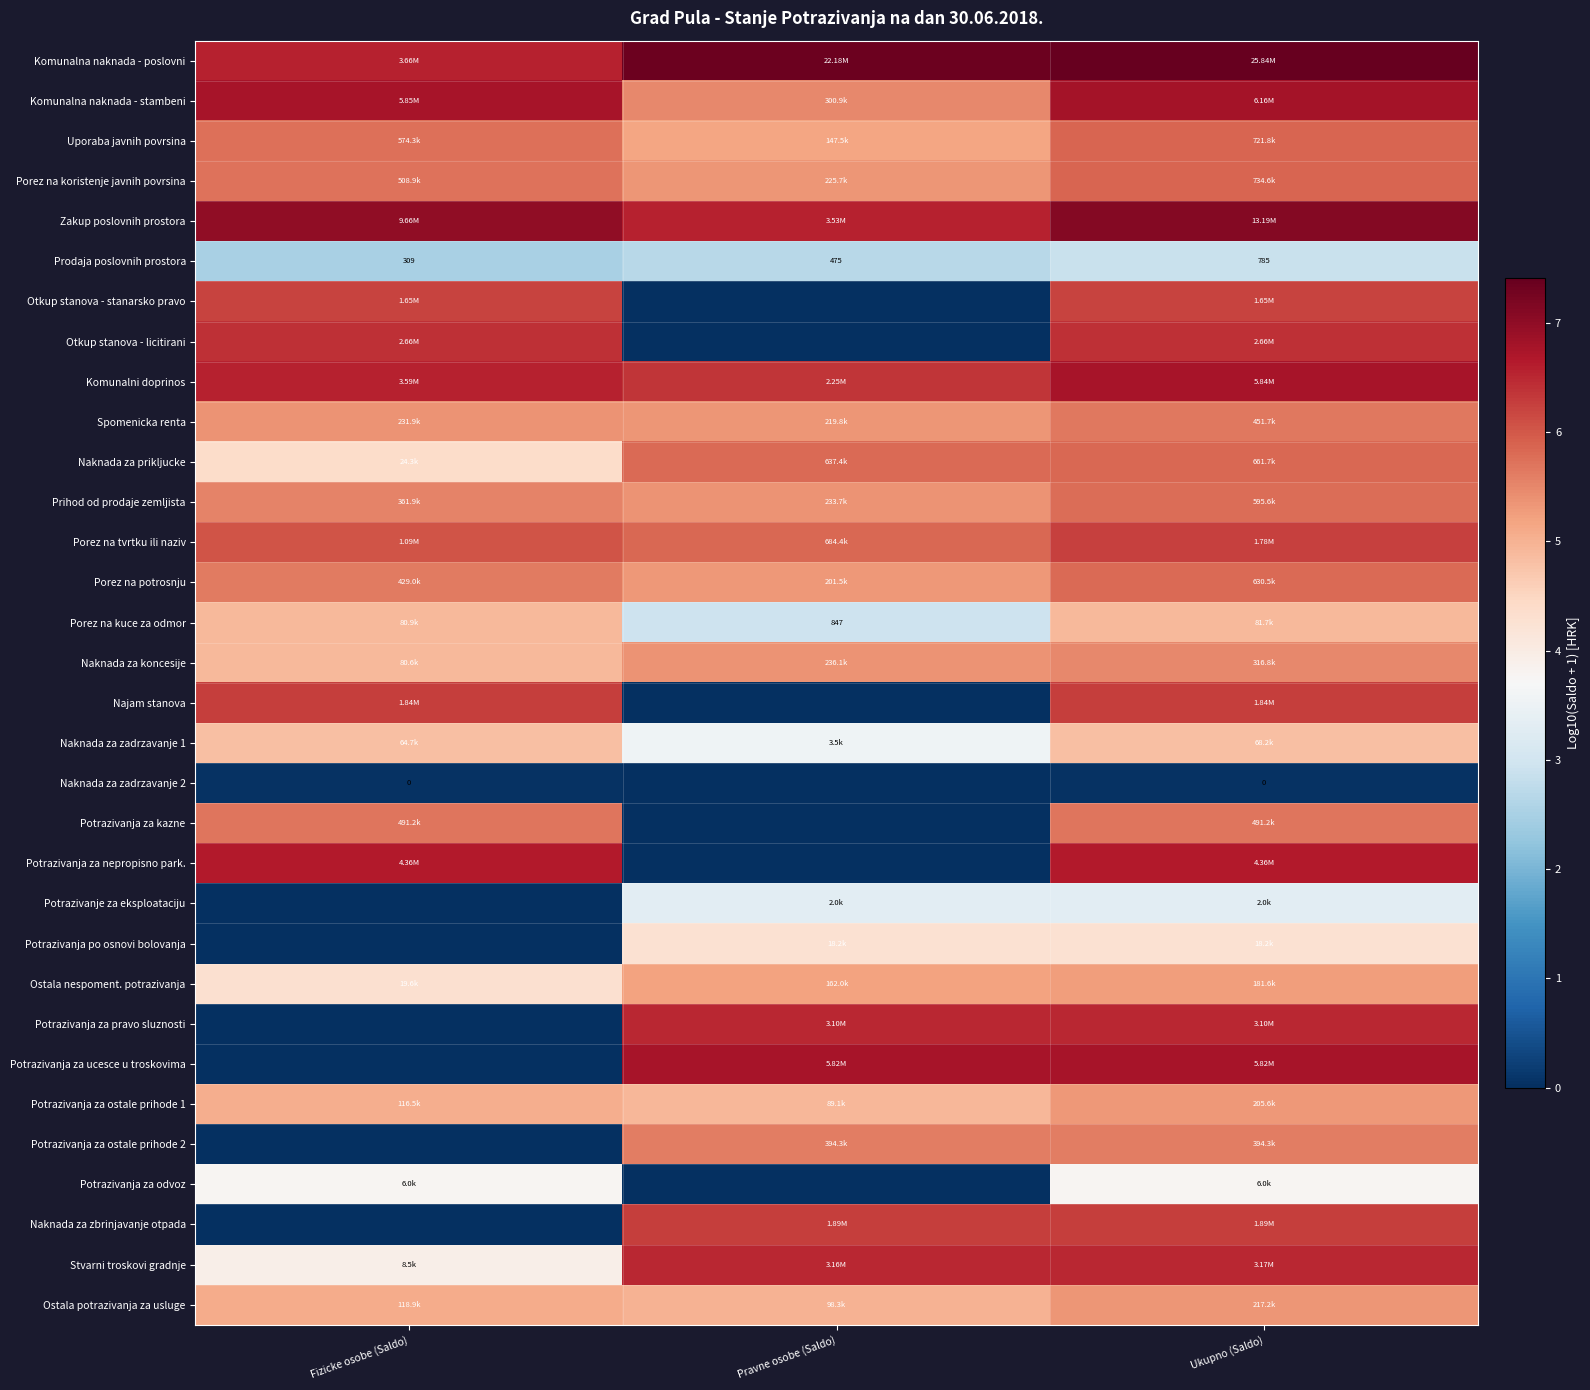

What is the maximum value for Uporaba javnih povrsina?

5.9